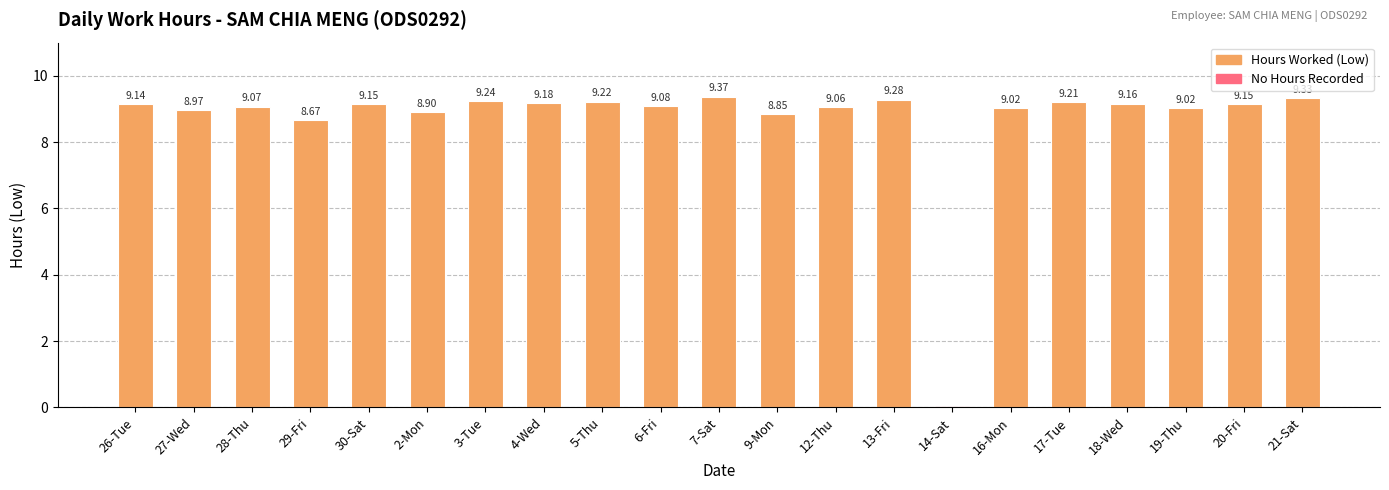

True or false: the data shows 8.9 at 2-Mon.

True